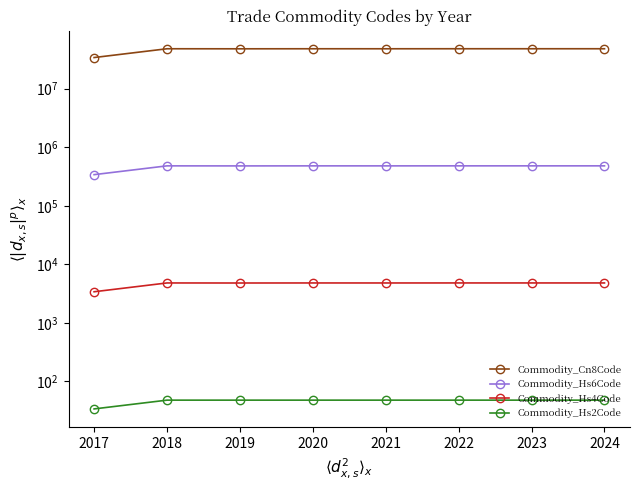

How many lines are shown in the chart?

4